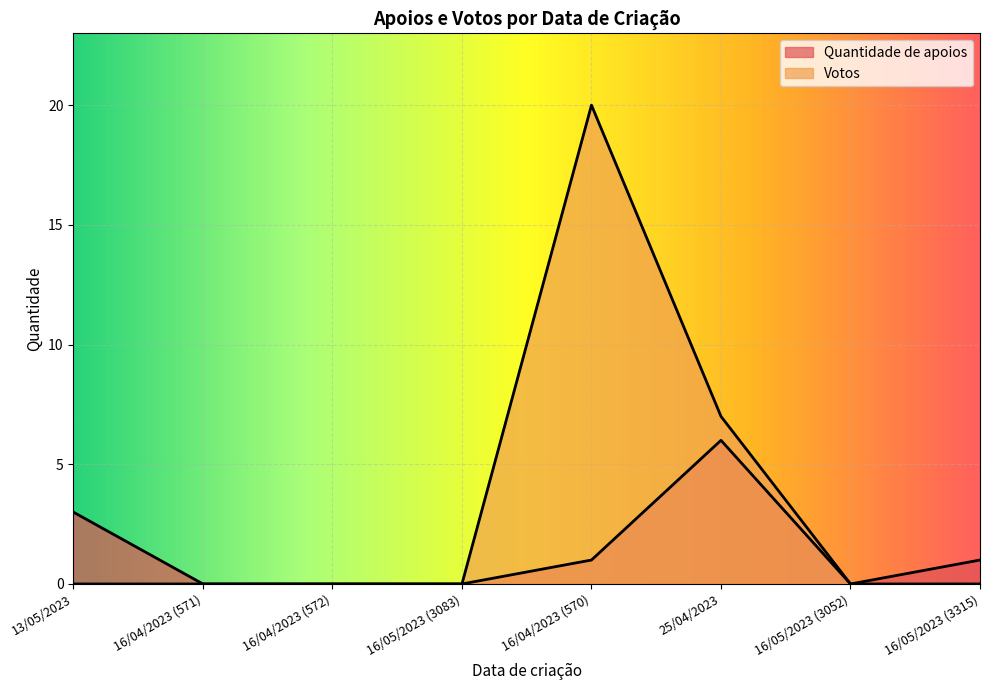

At which label is Quantidade de apoios closest to 3?

13/05/2023